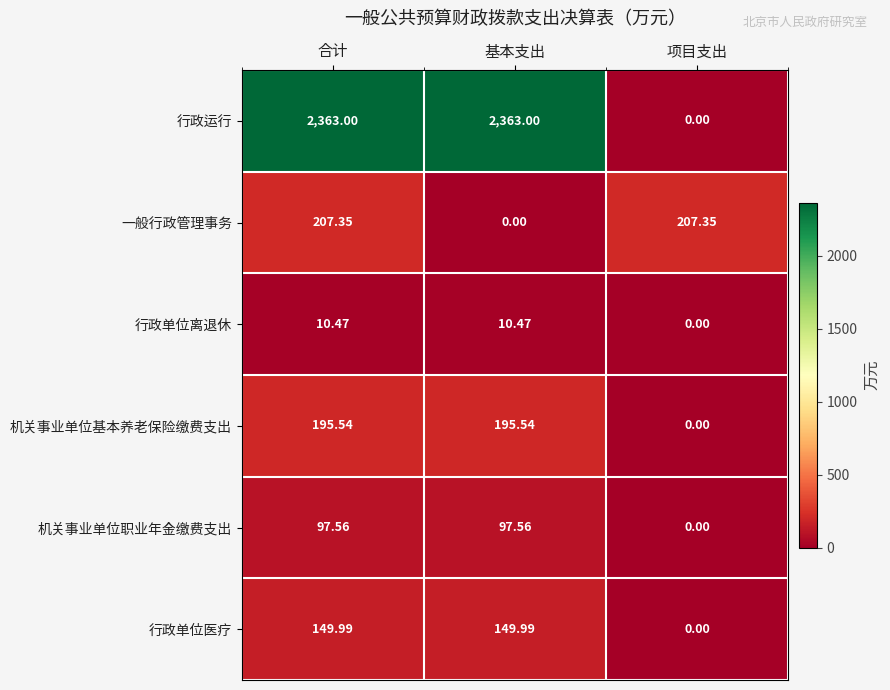

Rank the series at 合计 from lowest to highest value.

行政单位离退休, 机关事业单位职业年金缴费支出, 行政单位医疗, 机关事业单位基本养老保险缴费支出, 一般行政管理事务, 行政运行